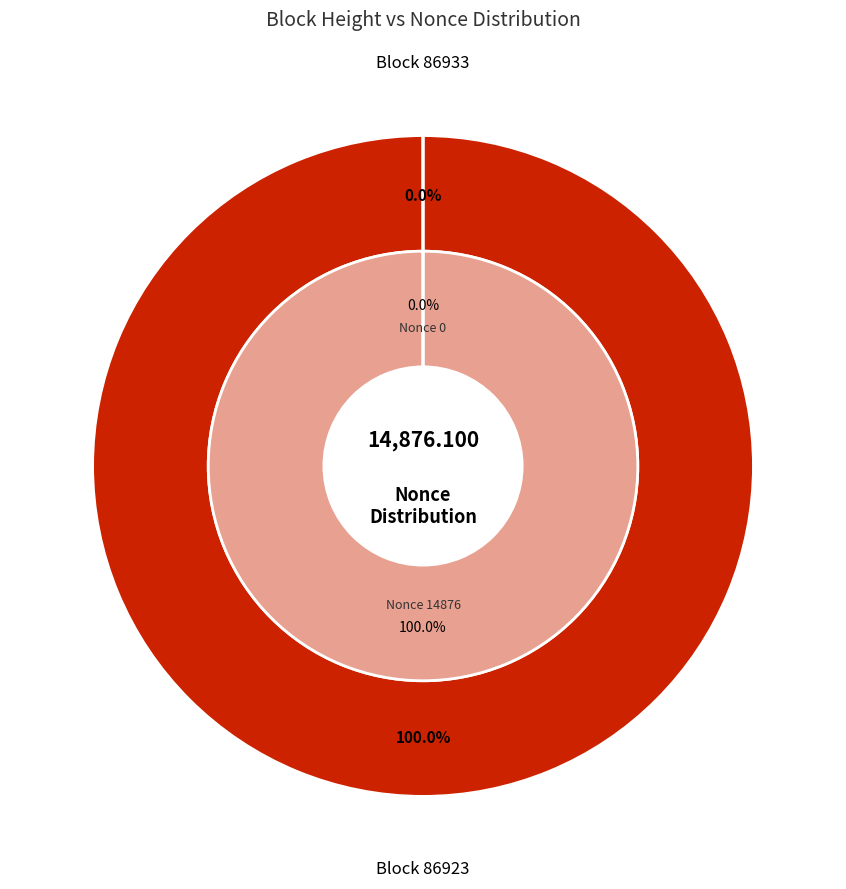

Is 86933 the majority of the pie?

No